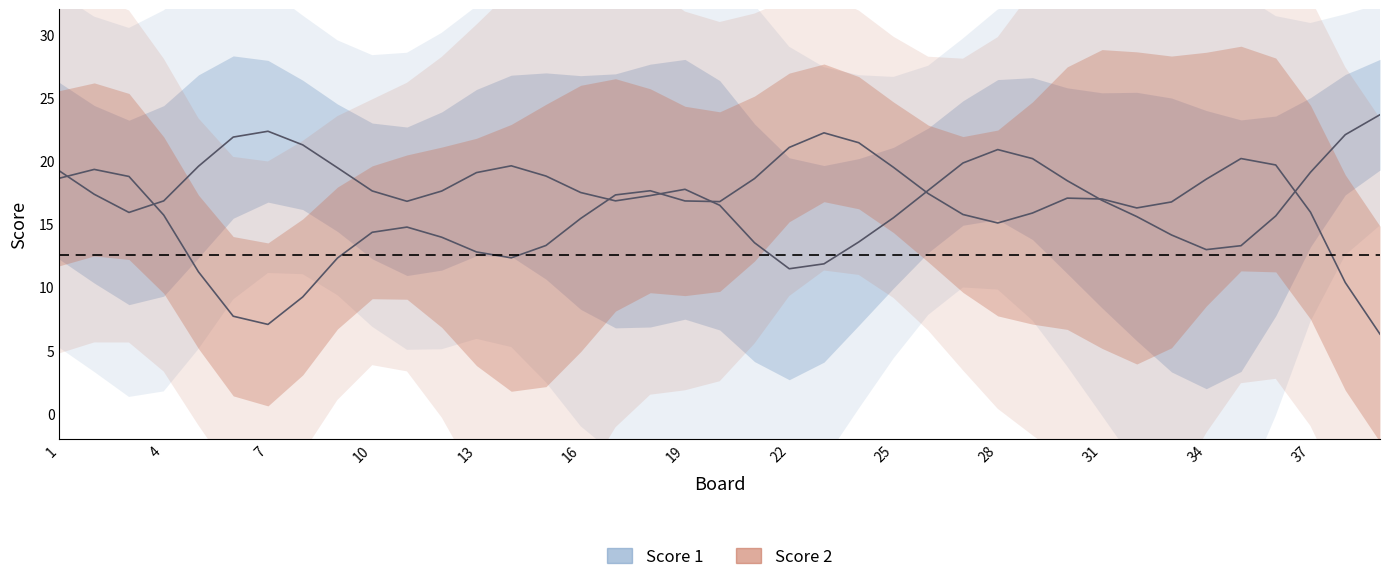

List the series in order of their overall mean, lowest first.

Score 2, Score 1